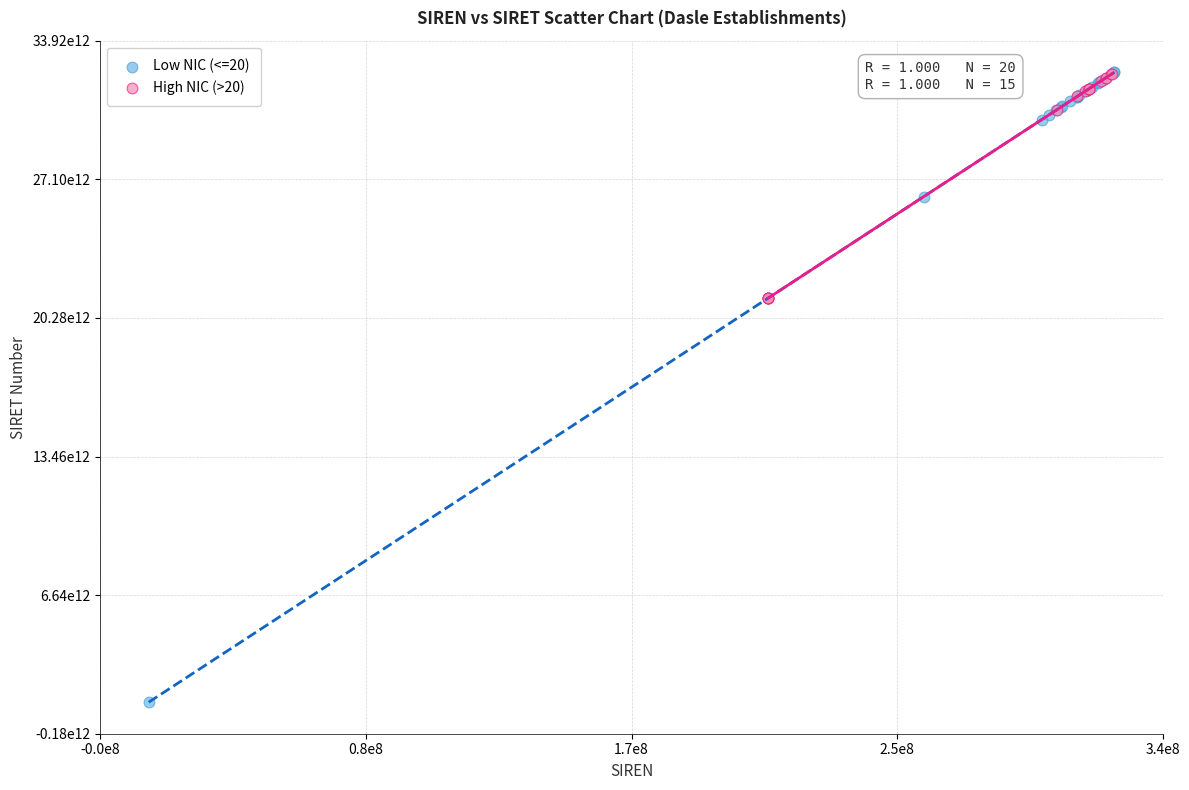

Which series reaches the minimum Y coordinate?

Low NIC (<=20)